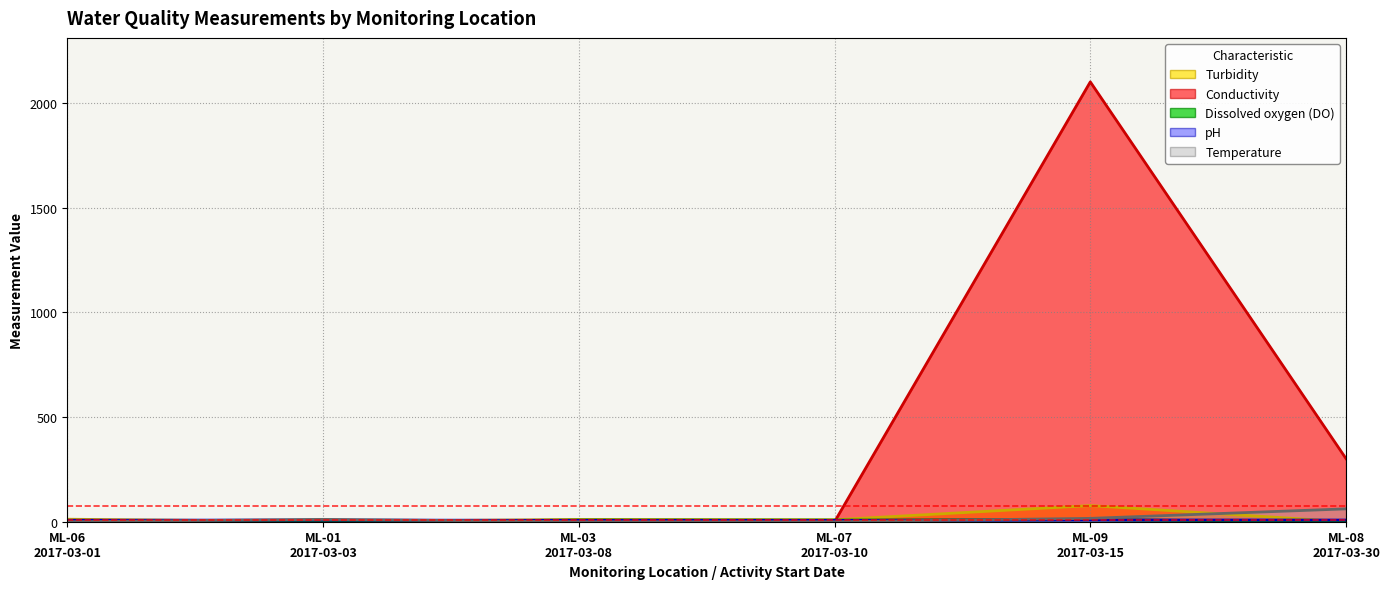

What is the label of the 4th point from the left?

ML-07
2017-03-10